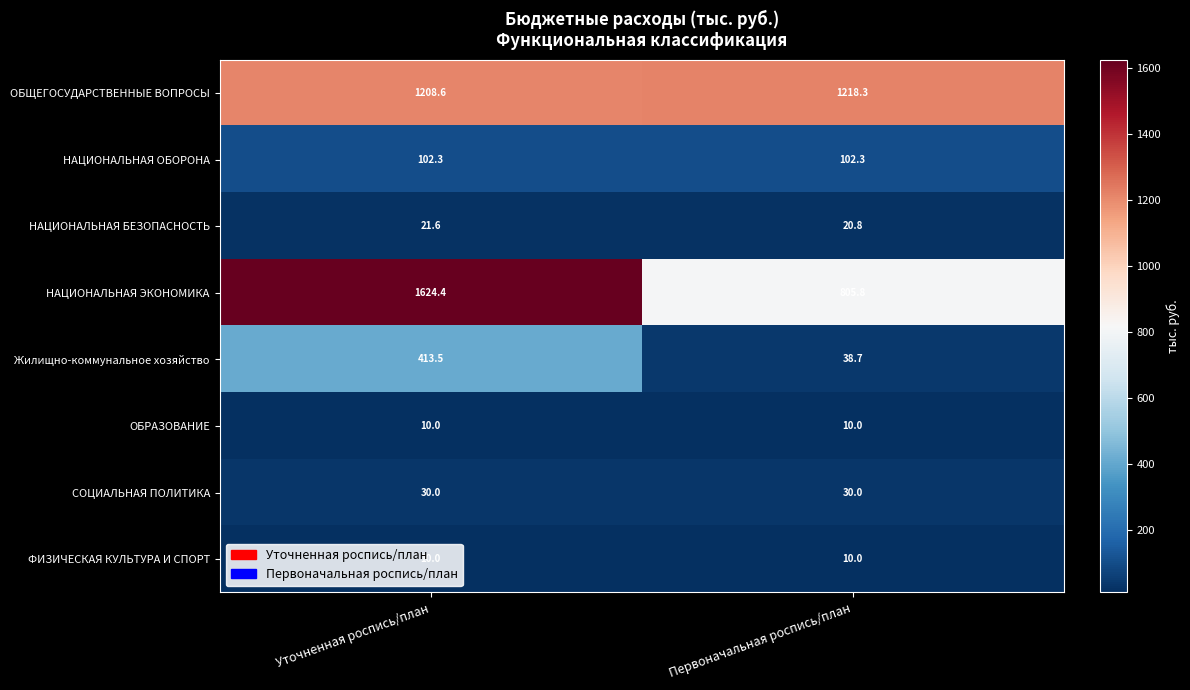

What is the sum of the СОЦИАЛЬНАЯ ПОЛИТИКА values at Уточненная роспись/план and Первоначальная роспись/план?

60.0